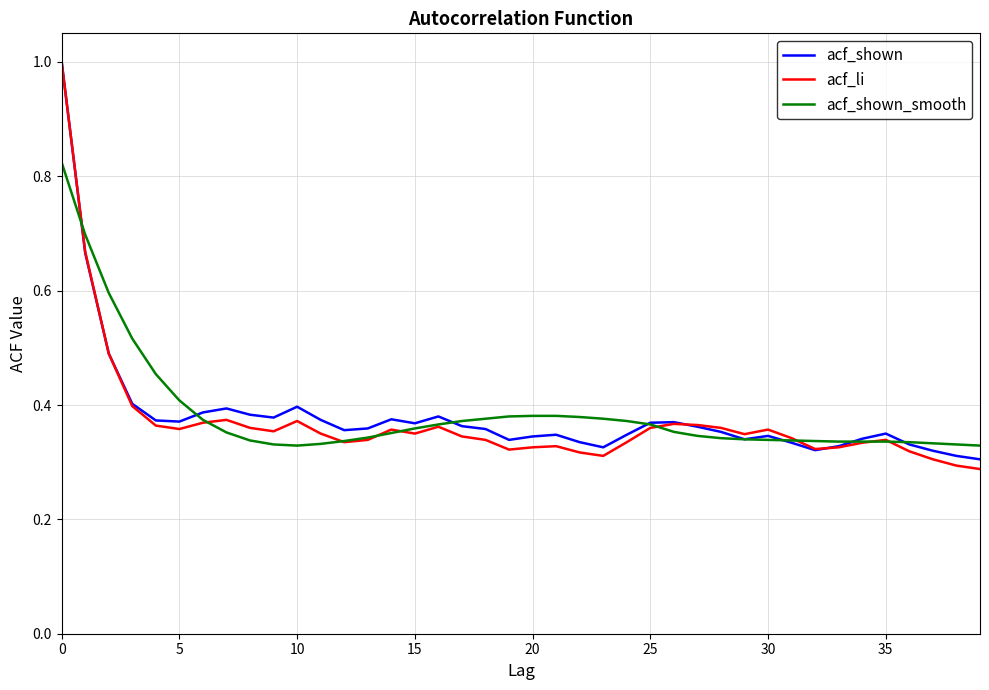

True or false: acf_shown has more than 0 points higher than both neighbors.

True